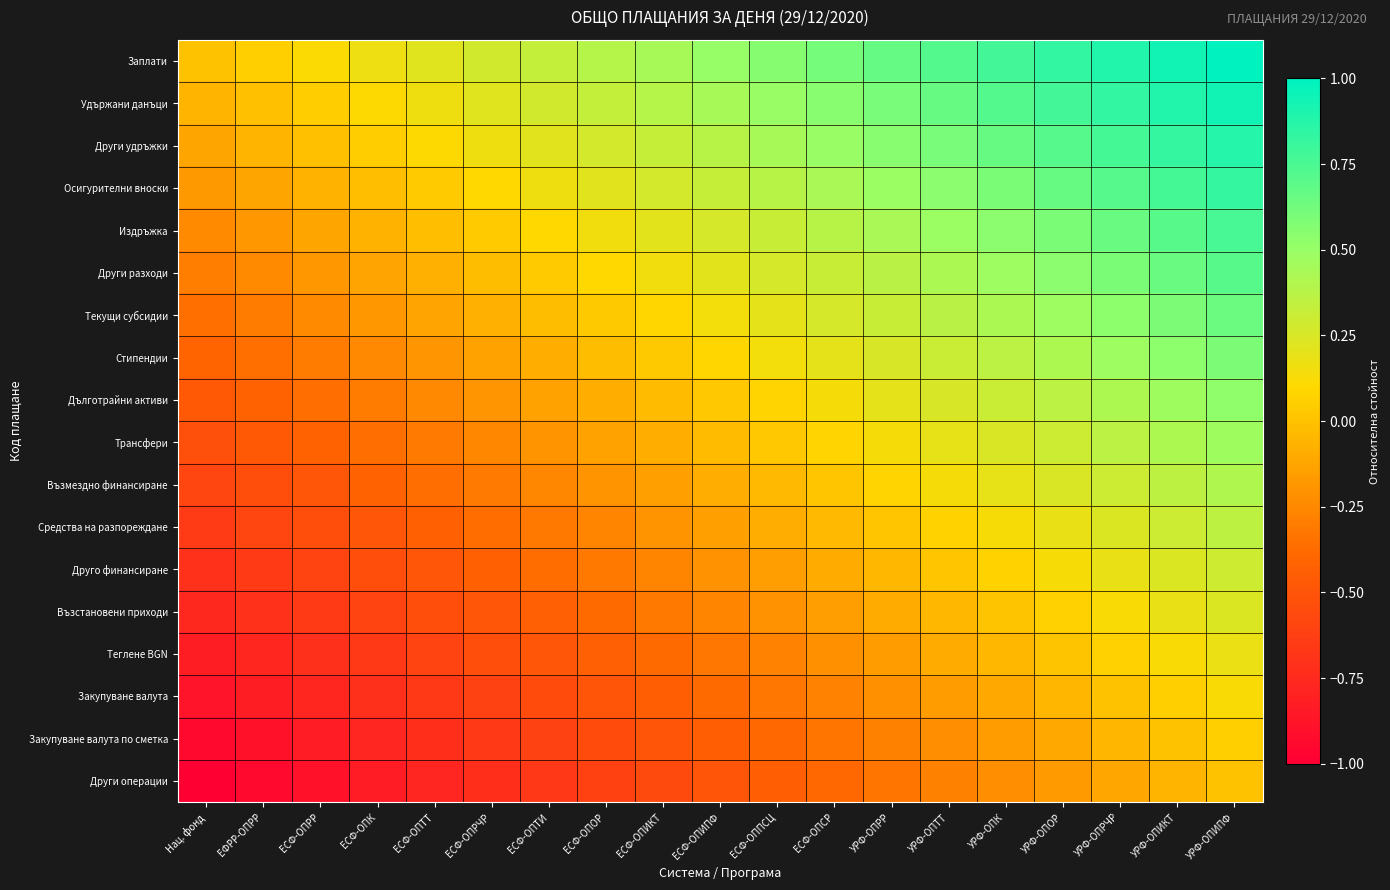

Which category has the highest value across all series?

УРФ-ОПИПФ